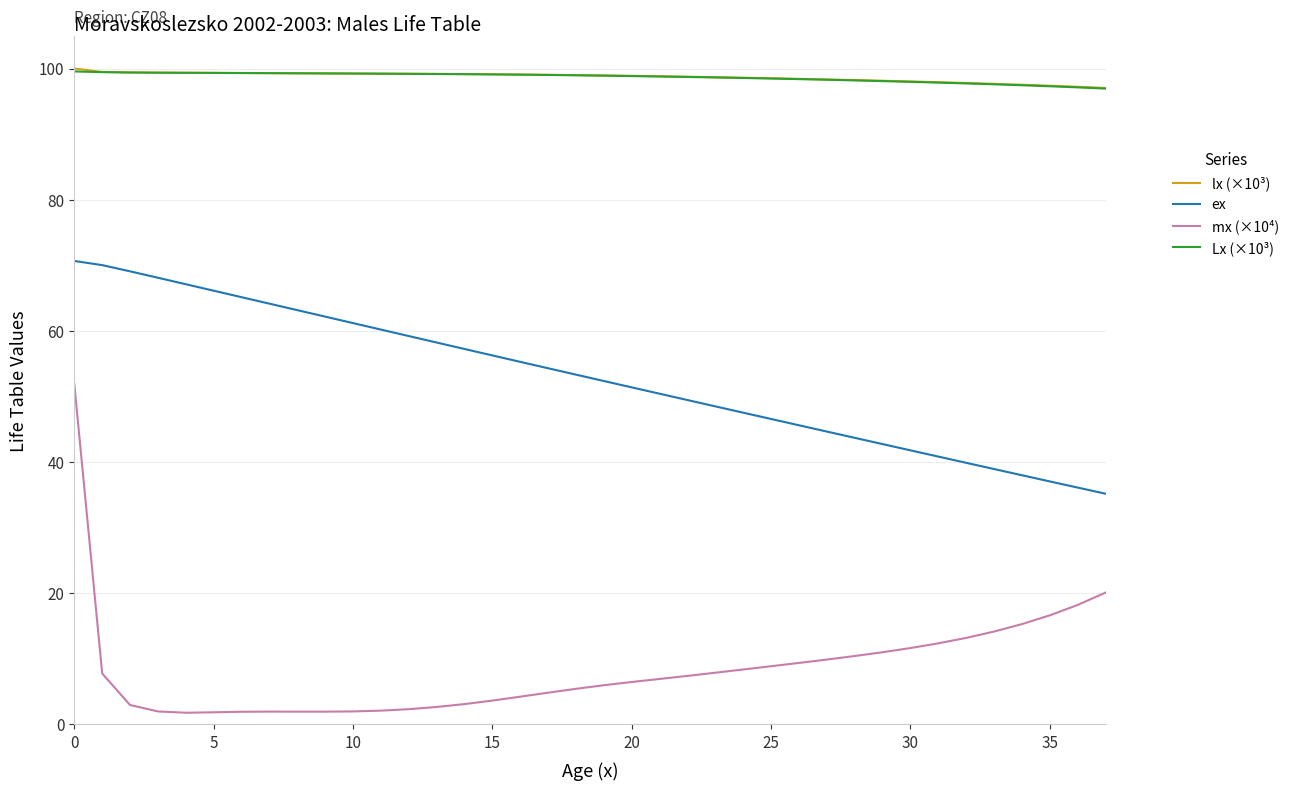

At how many categories does at least one series exceed 61?

38